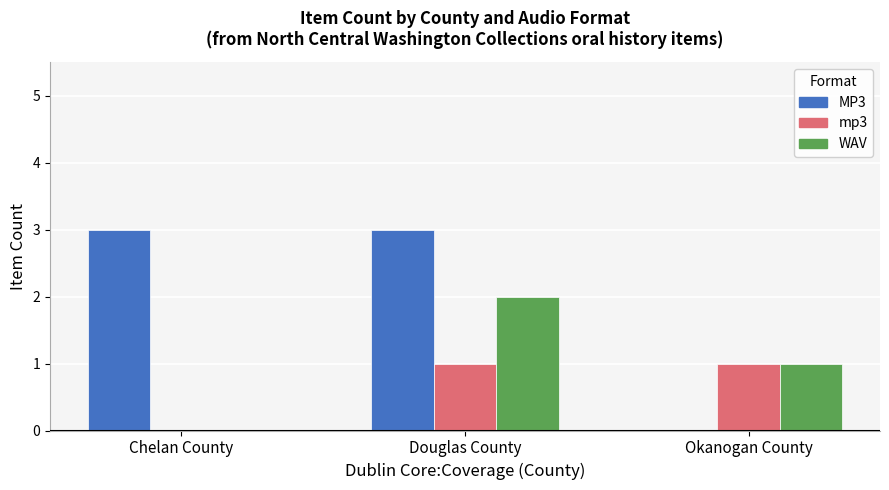

Between Douglas County and Okanogan County, which series saw the biggest shift?

MP3